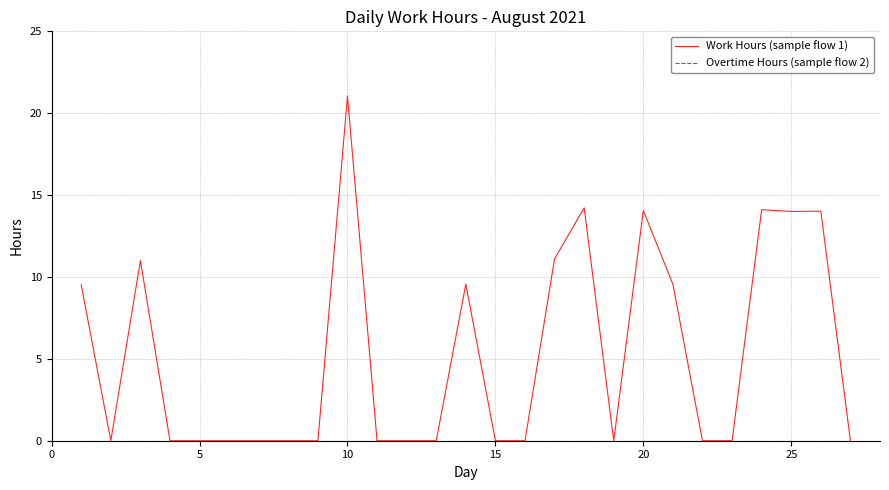

Which series has the largest total across all categories?

Work Hours (sample flow 1)